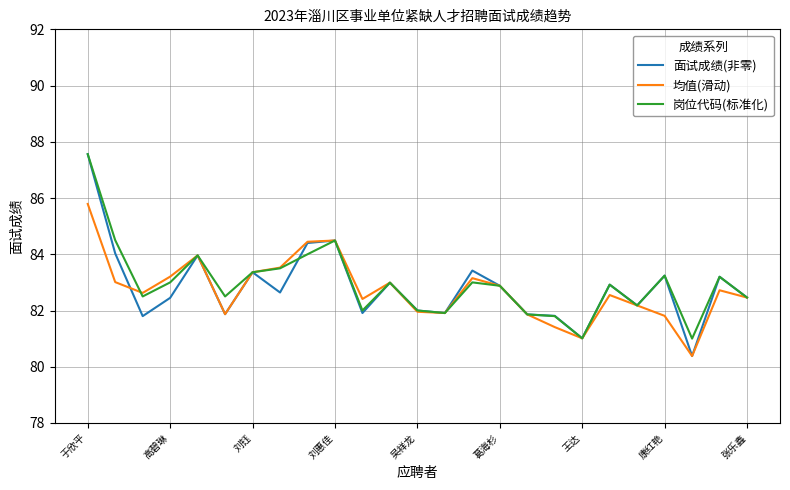

What is the highest value of the 均值(滑动) series?

85.8